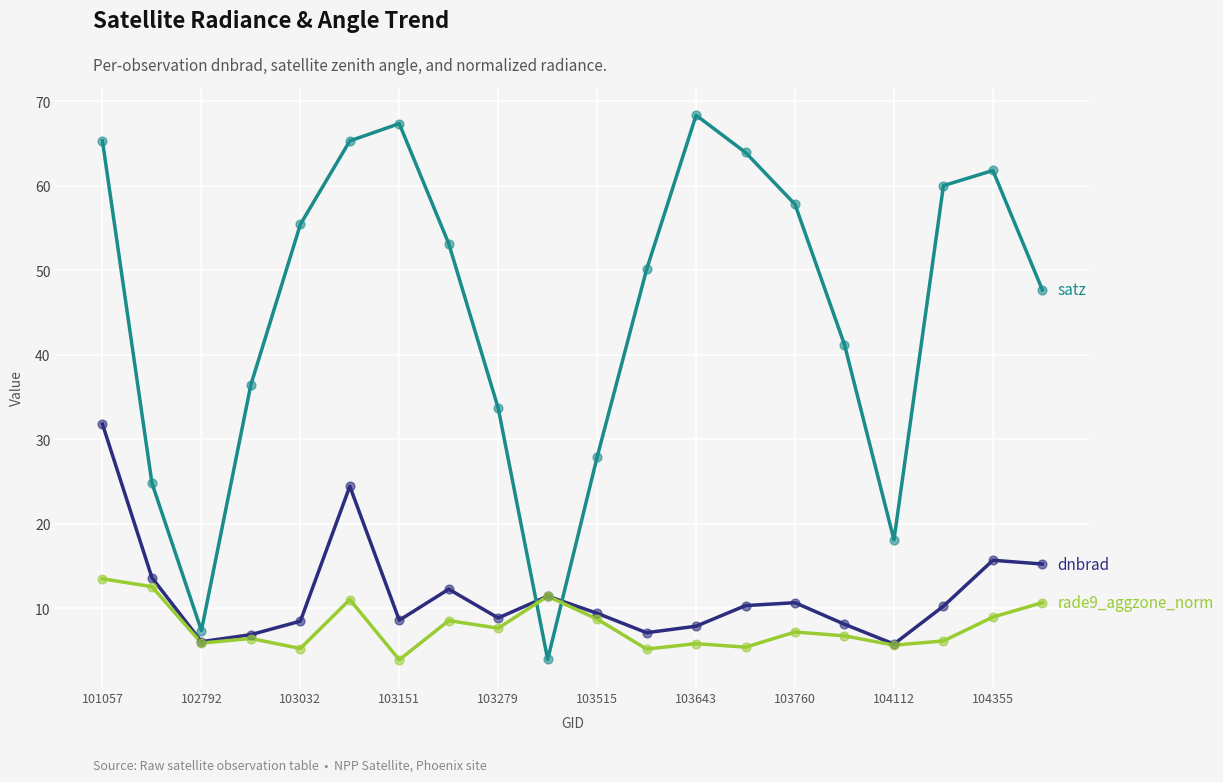

What is the greatest value displayed?

68.3